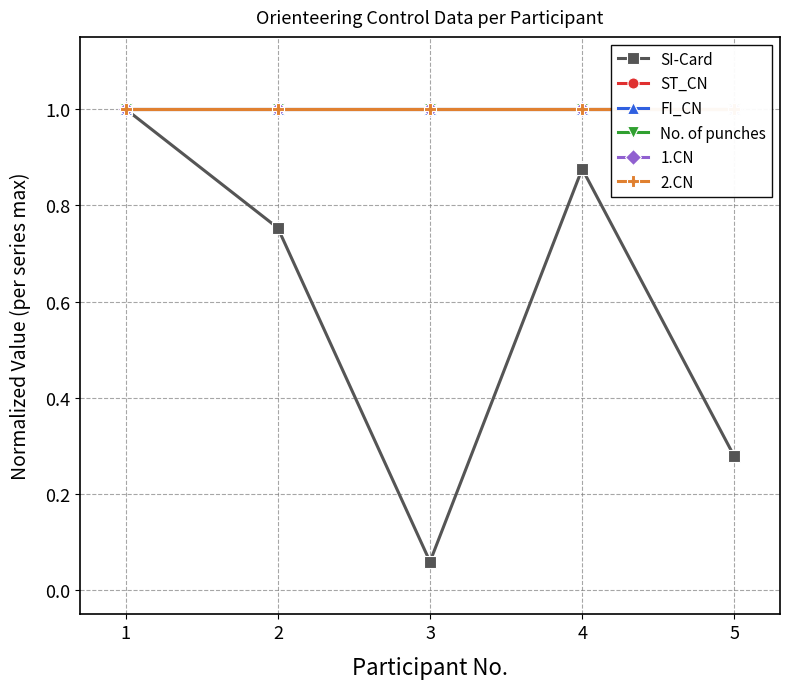

What is the average value of the SI-Card series?

0.6